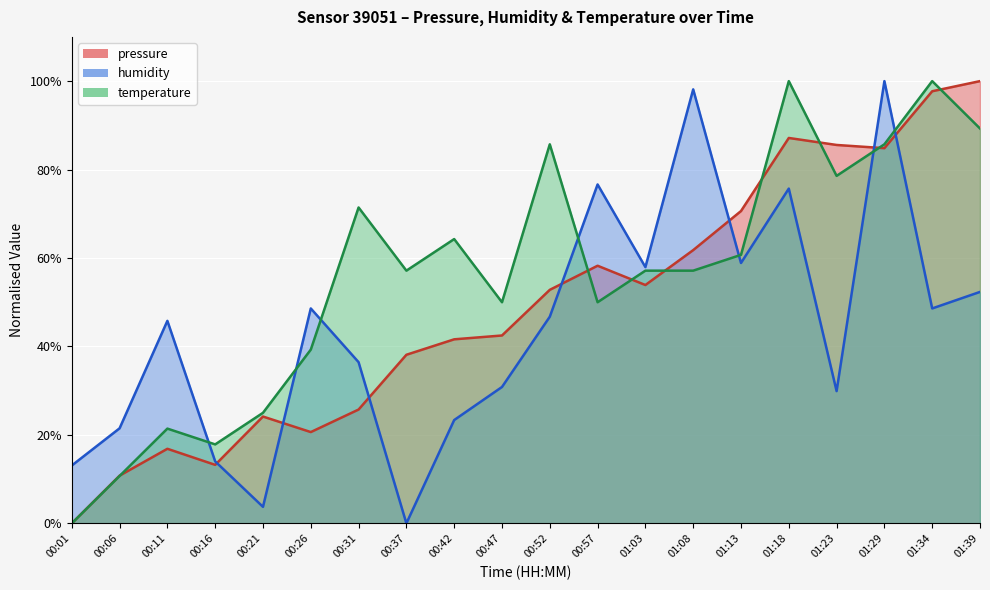

How many values in pressure are above zero?

19